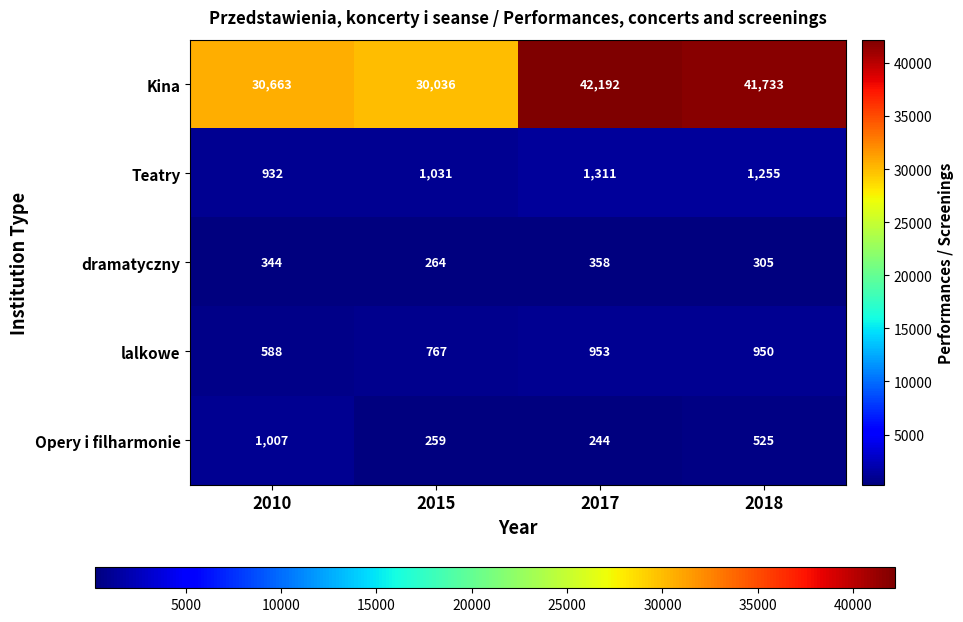

What is the sum of all dramatyczny values?

1271